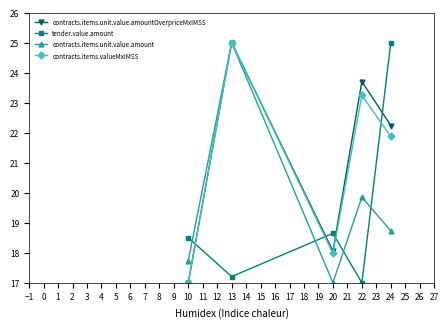

What are all the series names shown in the legend?

contracts.items.unit.value.amountOverpriceMxIMSS, tender.value.amount, contracts.items.unit.value.amount, contracts.items.valueMxIMSS